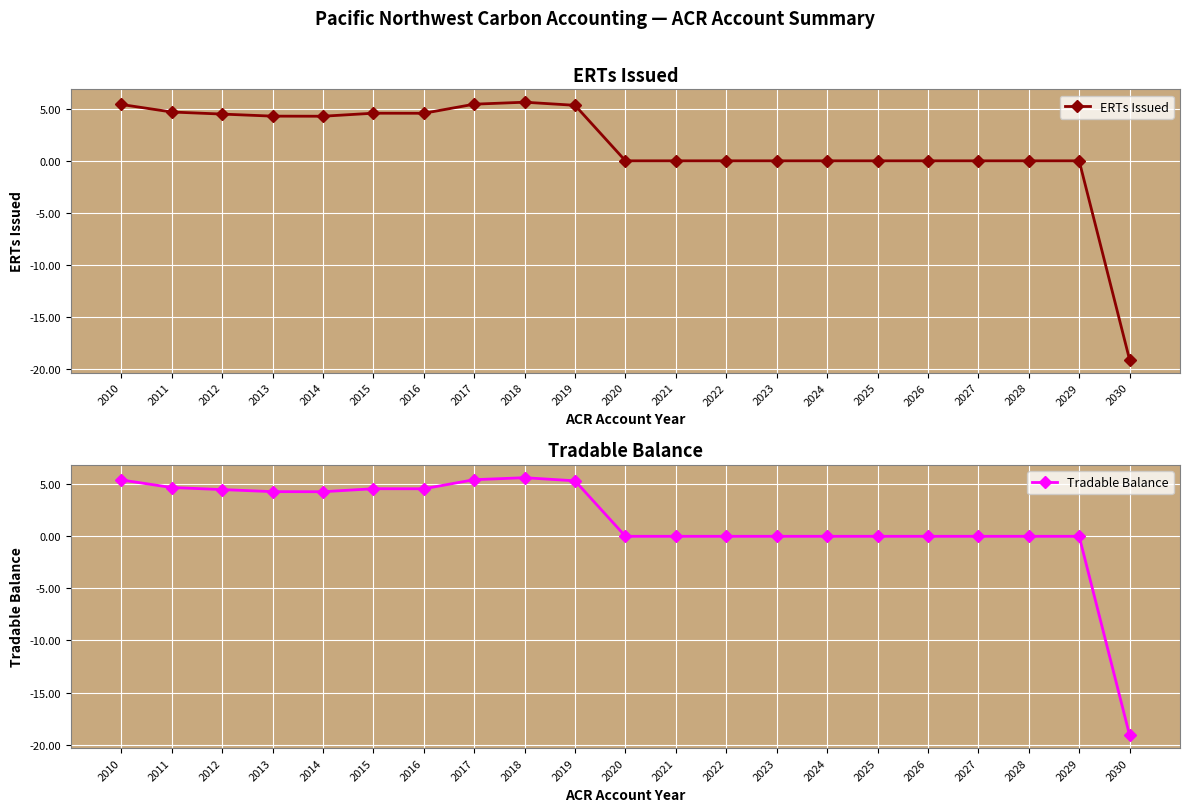

True or false: ERTs Issued has more than 0 points higher than both neighbors.

True